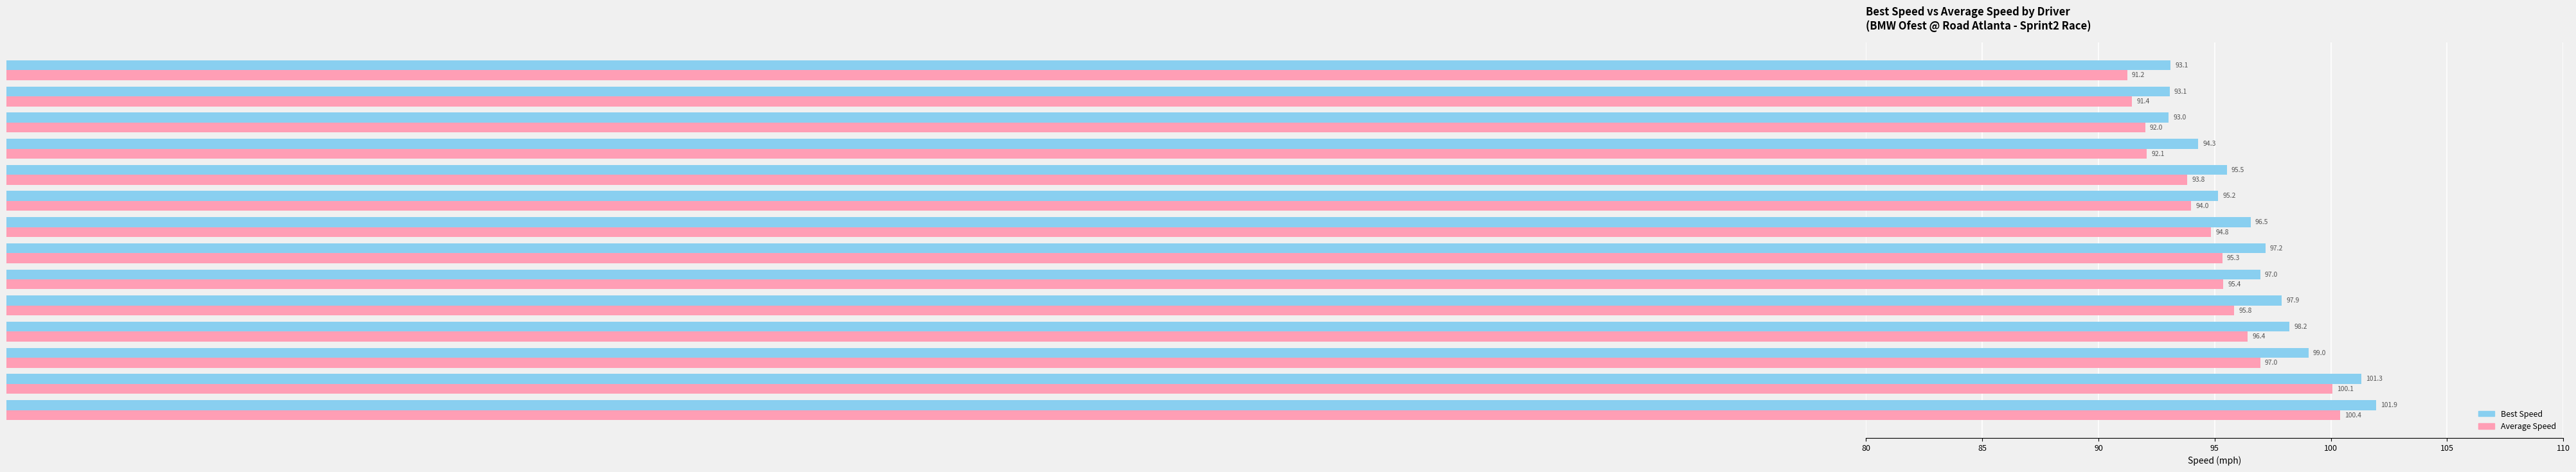

List the series in order of their peak value, highest first.

Best Speed, Average Speed